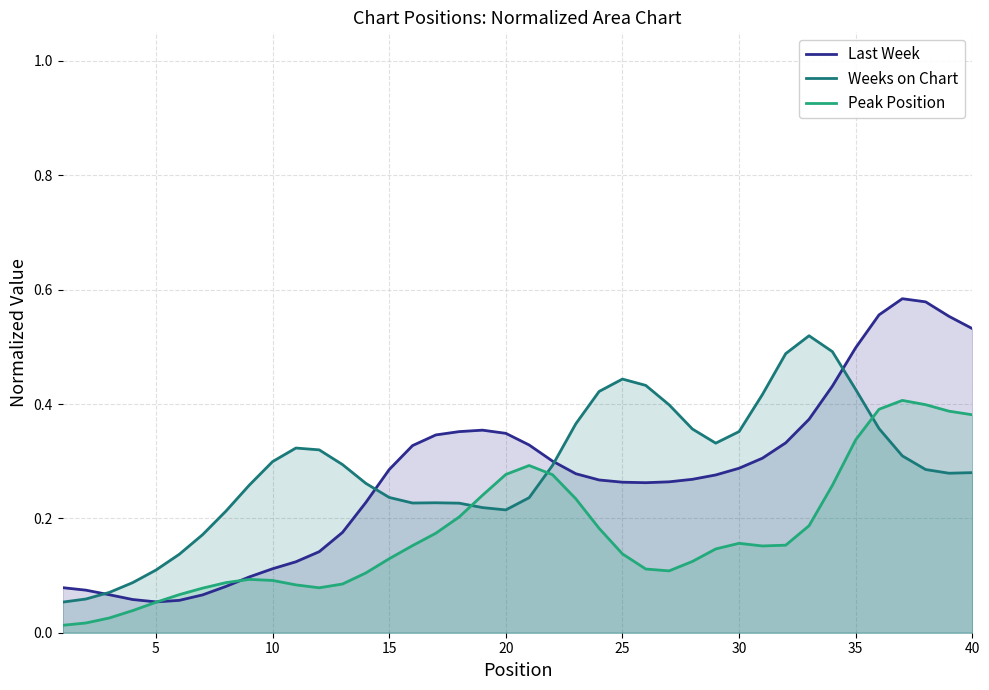

How many times do Last Week and Peak Position cross each other?

2